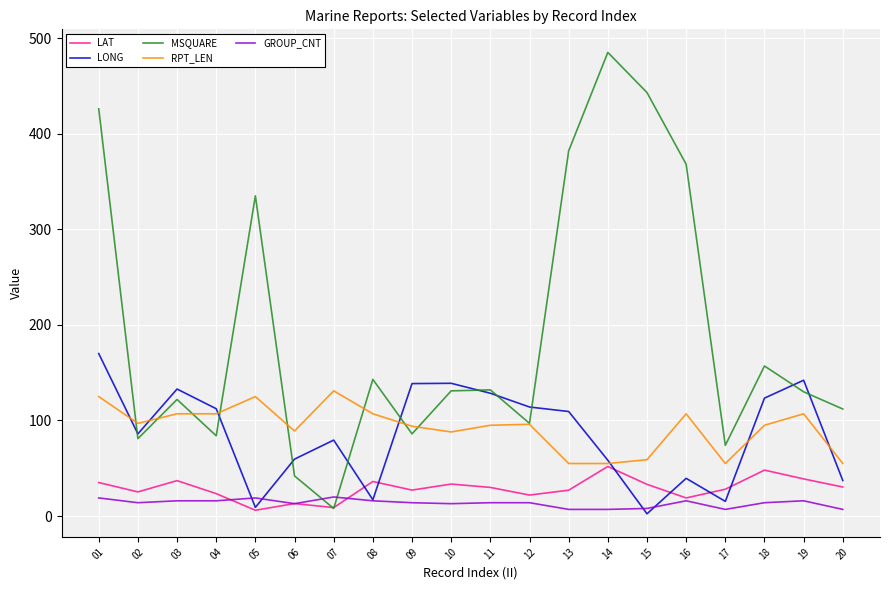

What is the average value of the RPT_LEN series?

92.5